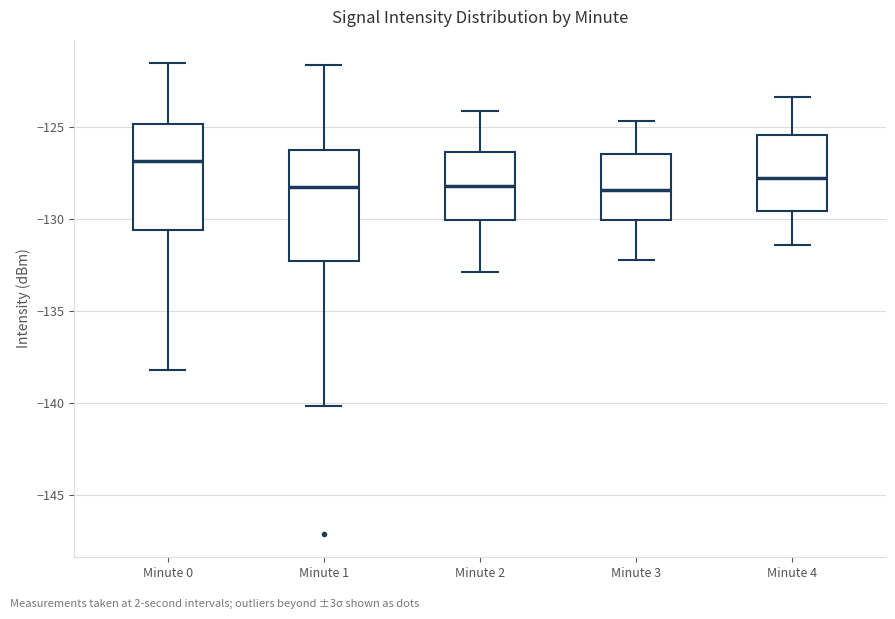

Reading left to right, transcribe this box plot: for each box, give where its median line is, the range the box spans, and where its two whiskers end, as read against the y-axis. The values are not printed on the chart, so give them approximately, as read against the axis.

Minute 0: median -127.0, box -130.5 to -125.0, whiskers -138.0 to -121.5
Minute 1: median -128.5, box -132.5 to -126.0, whiskers -140.0 to -121.5
Minute 2: median -128.0, box -130.0 to -126.5, whiskers -133.0 to -124.0
Minute 3: median -128.5, box -130.0 to -126.5, whiskers -132.0 to -124.5
Minute 4: median -128.0, box -129.5 to -125.5, whiskers -131.5 to -123.5